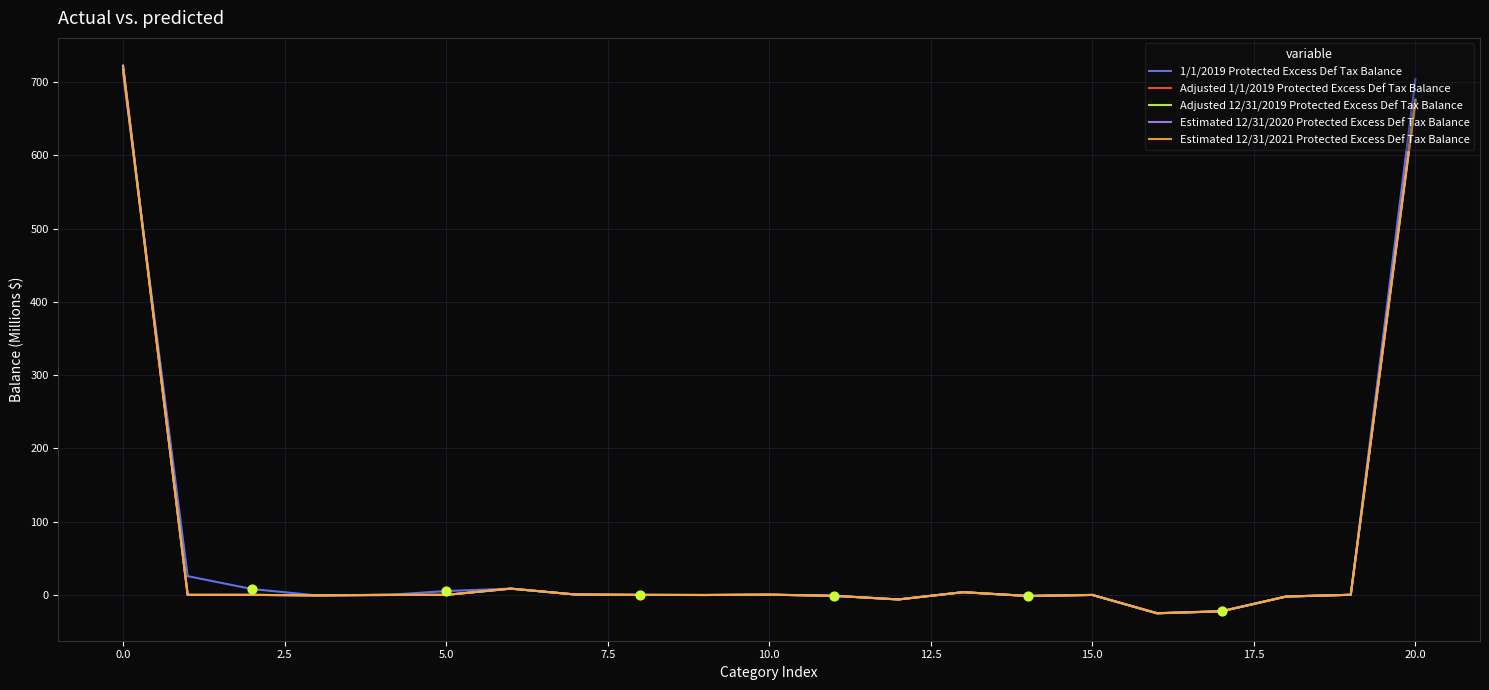

What is the minimum value shown in the chart?

-25.2